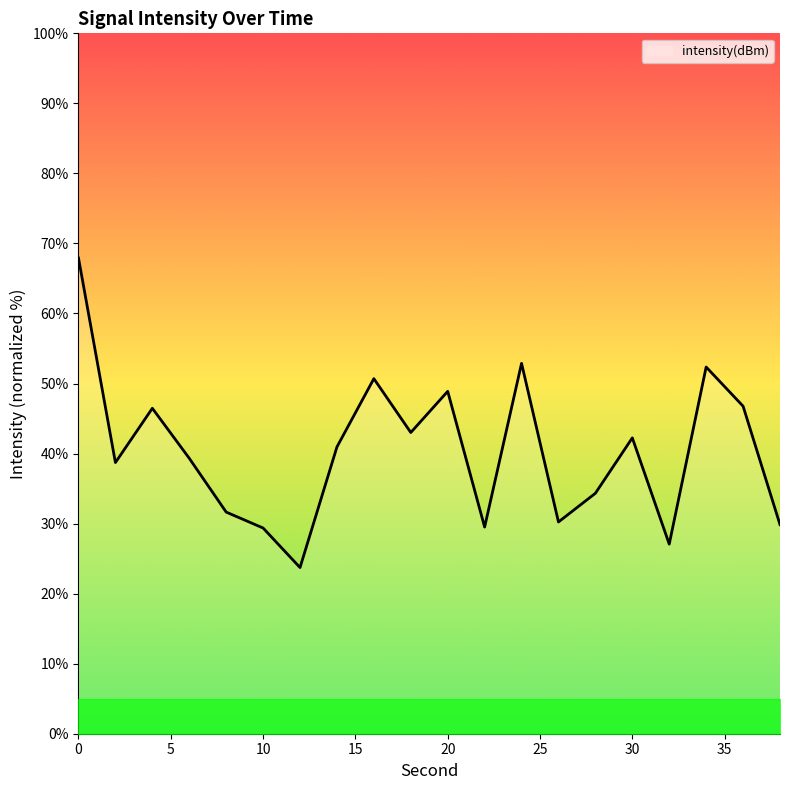

What is the minimum value shown in the chart?

23.7